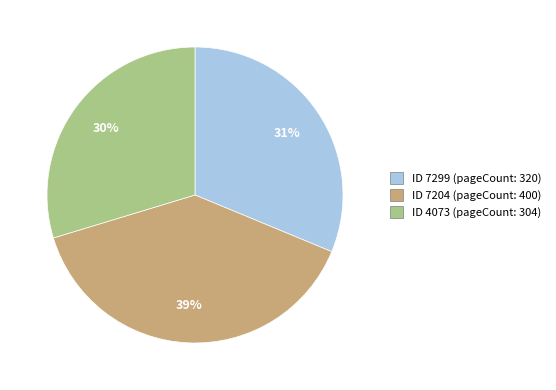

Is there any slice that represents more than half of the pie?

No